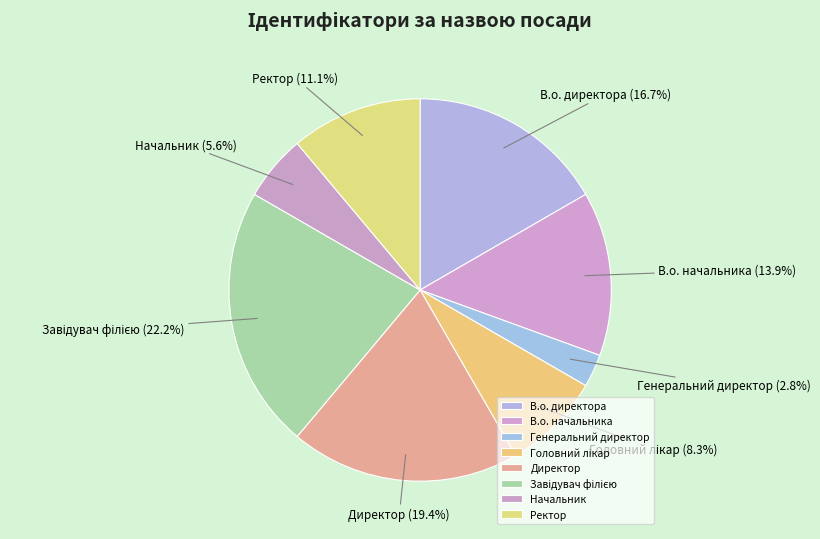

Approximately how many times larger is the value at Начальник compared to Директор?

0.3